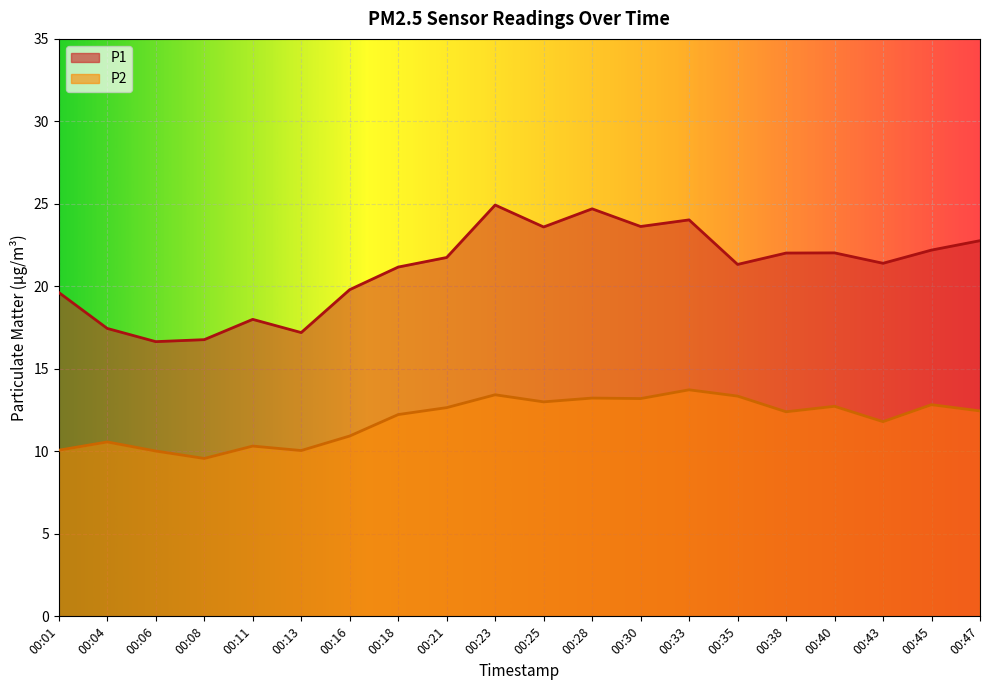

At which category does the chart reach its peak across all series?

00:23